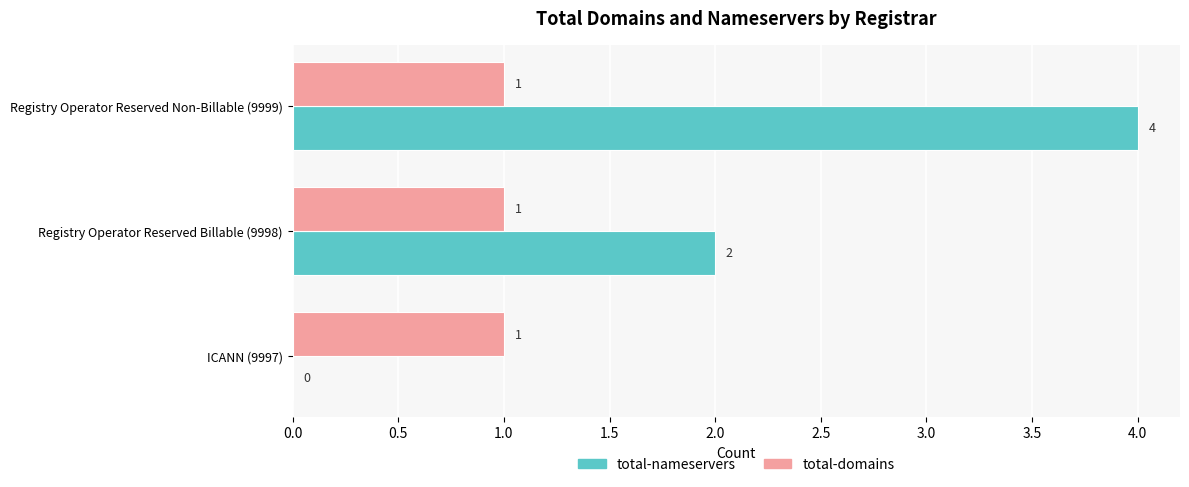

What is the highest value of the total-domains series?

1